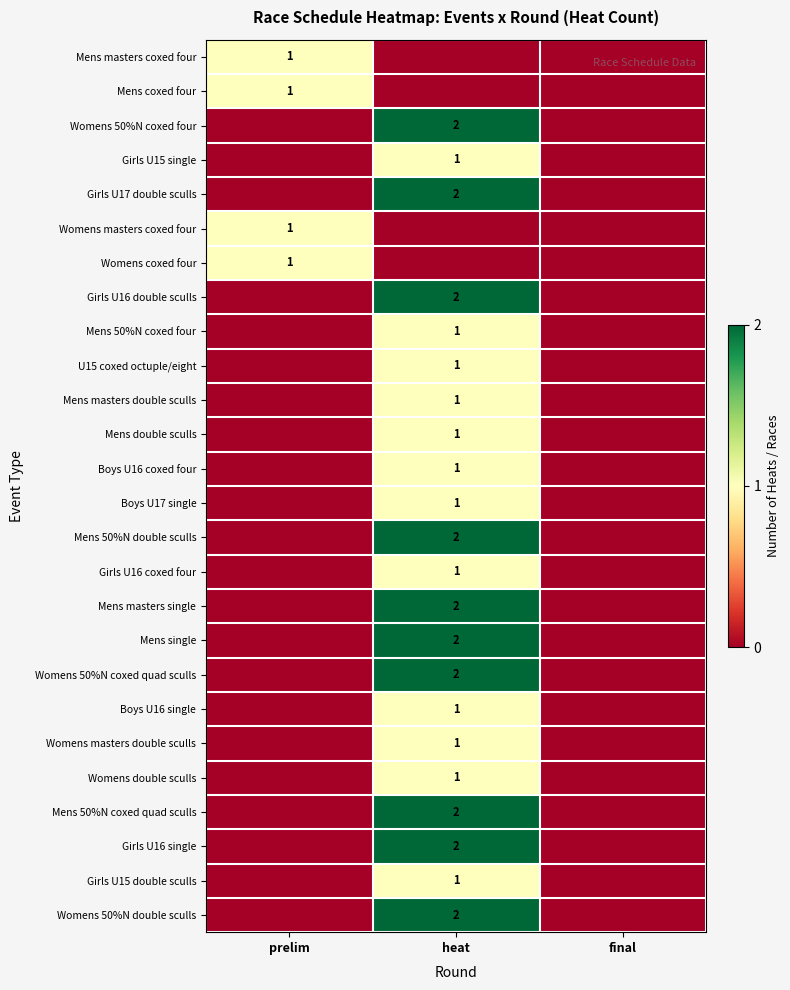

The Girls U17 double sculls series shows 1 at heat. True or false?

False